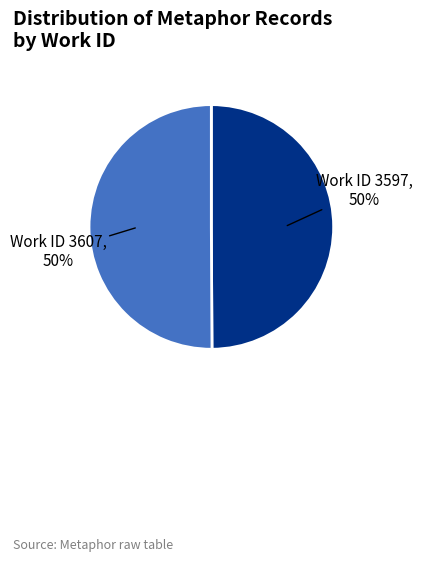

Is it true that Work ID 3607 is 50% of the pie?

True